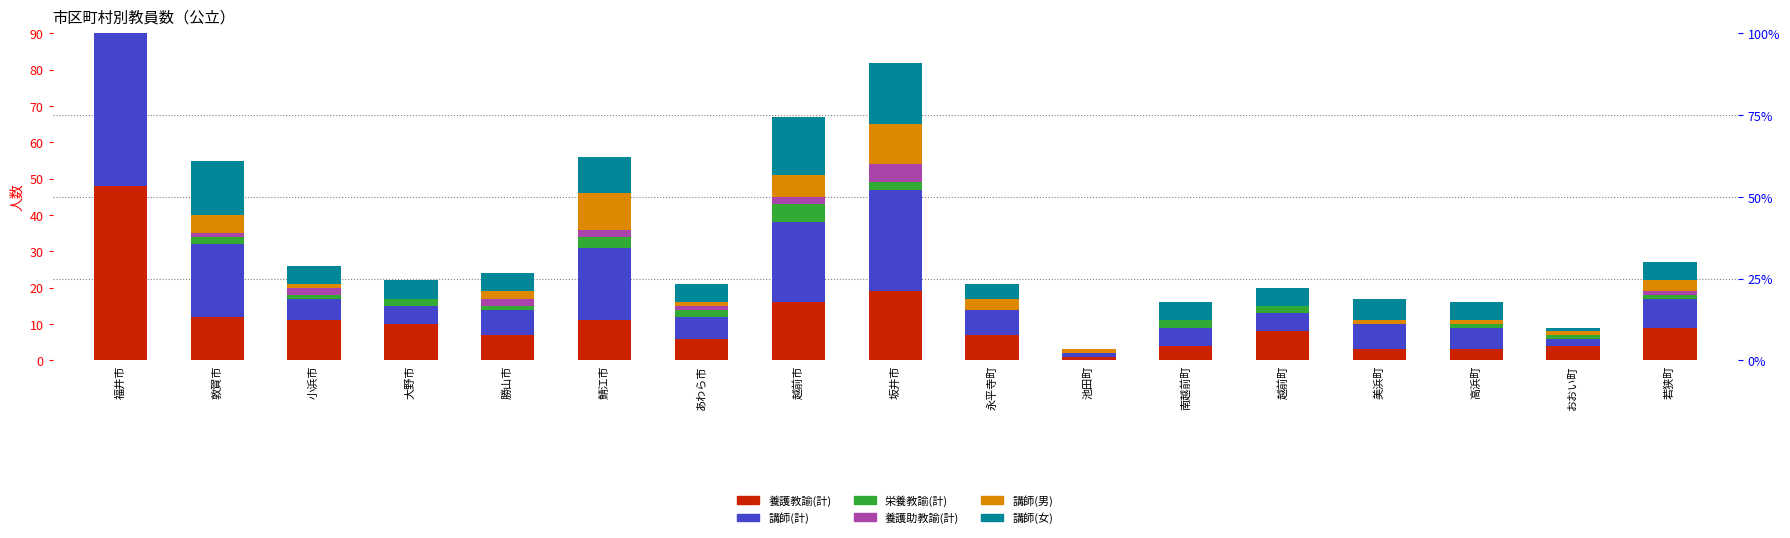

How many bars are there in each group?

6